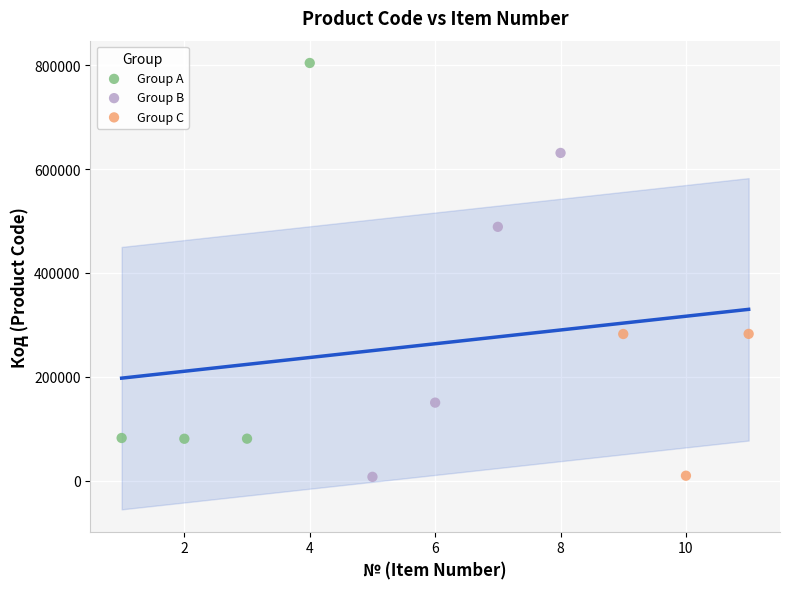

Which series has the widest spread of Y values?

Group A